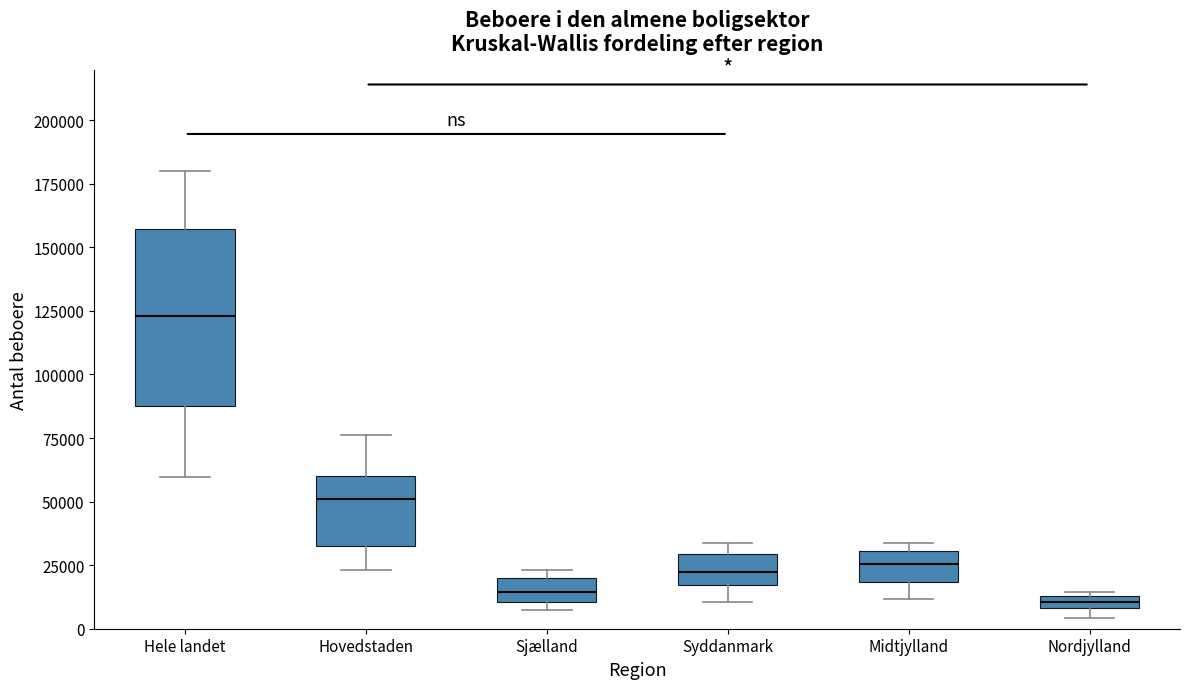

Which box is the tallest, from its lower edge to its upper edge?

Hele landet